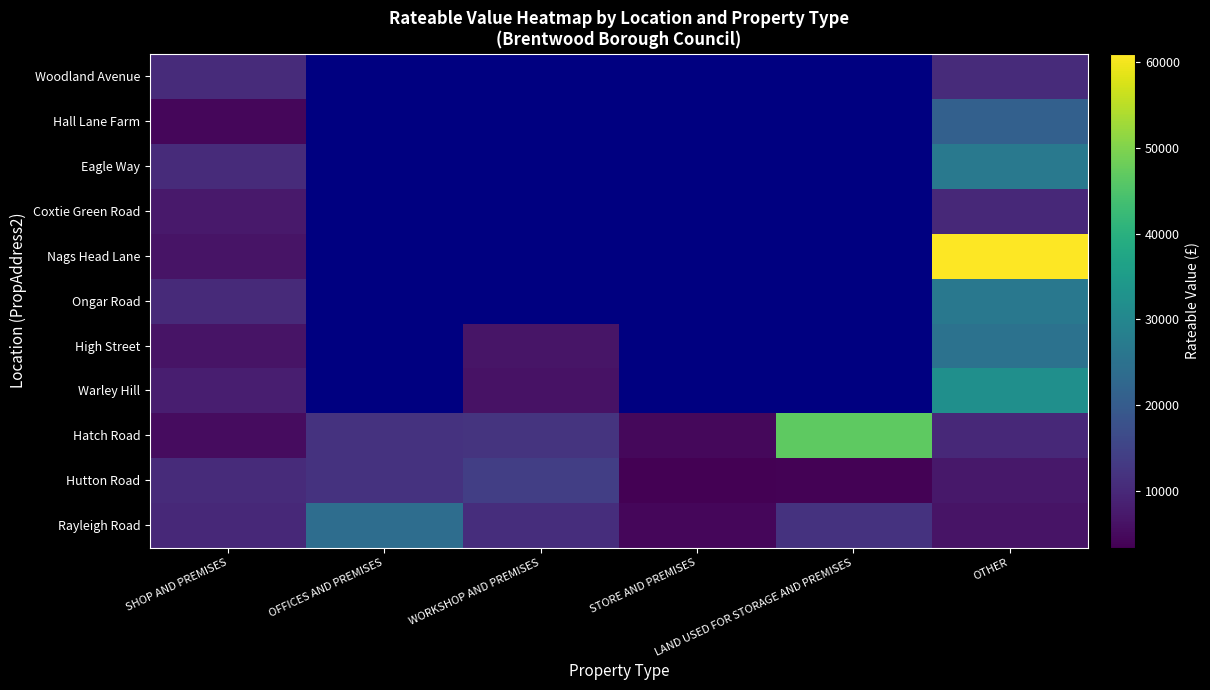

Between OTHER and STORE AND PREMISES, which is larger?

OTHER